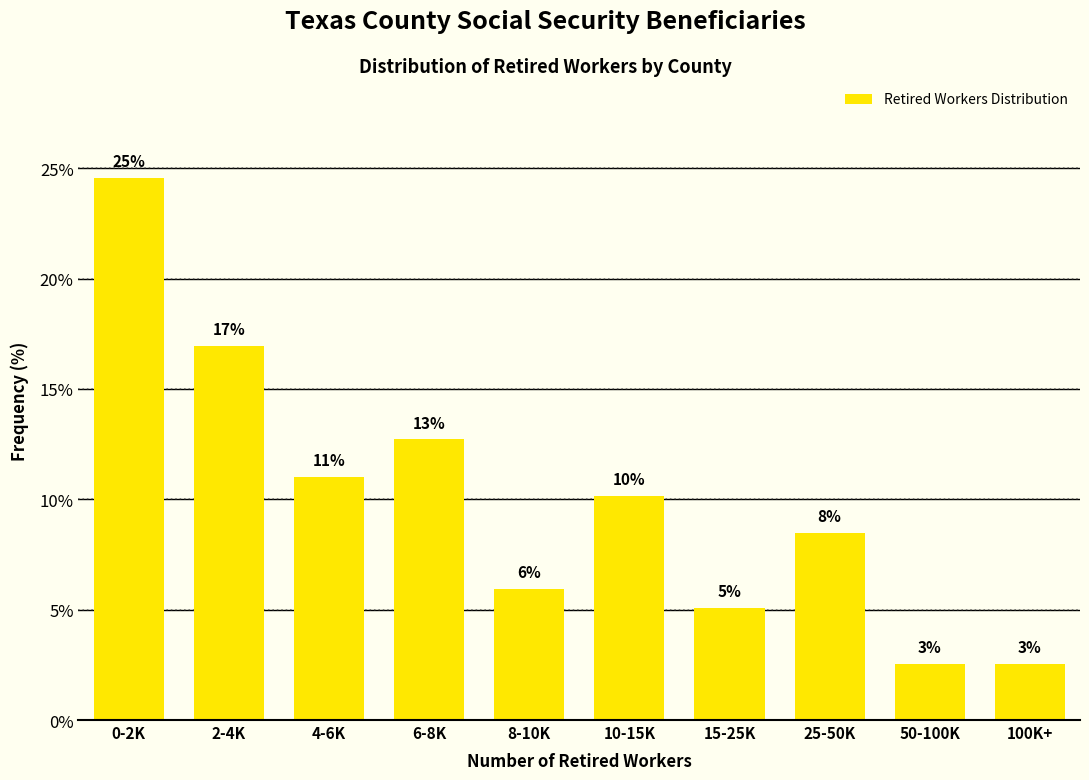

Does the chart contain any negative values?

No